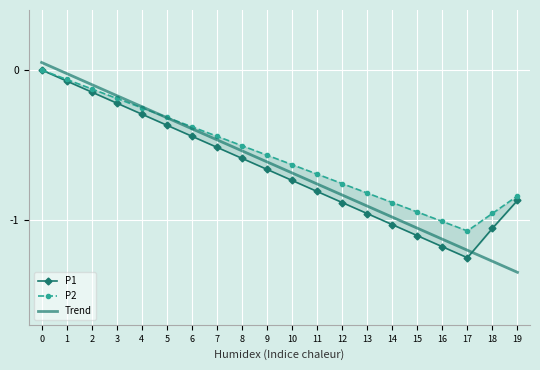

Which series has the largest total across all categories?

P2